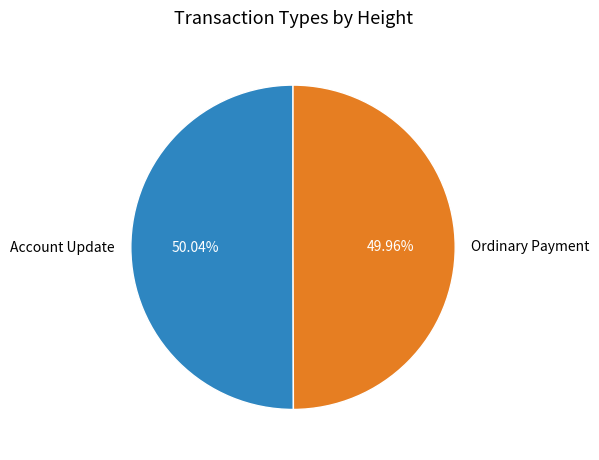

How many segments does this pie chart have?

2